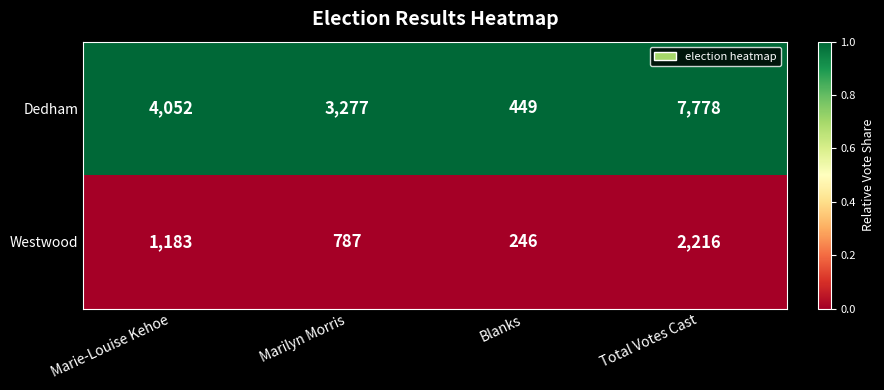

Reading left to right, transcribe all the data shown in this chart.

Dedham: Marie-Louise Kehoe=4052	Marilyn Morris=3277	Blanks=449	Total Votes Cast=7778
Westwood: Marie-Louise Kehoe=1183	Marilyn Morris=787	Blanks=246	Total Votes Cast=2216